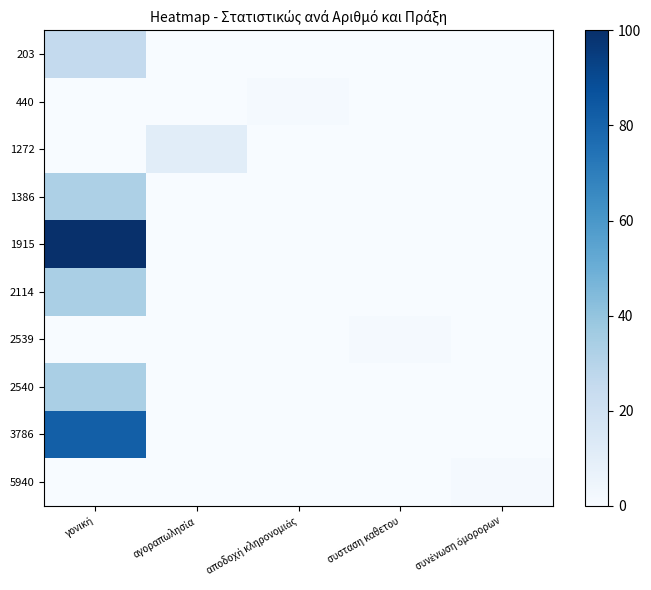

Rank the series by their maximum value, from lowest to highest.

440, 2539, 5940, 1272, 203, 1386, 2114, 2540, 3786, 1915